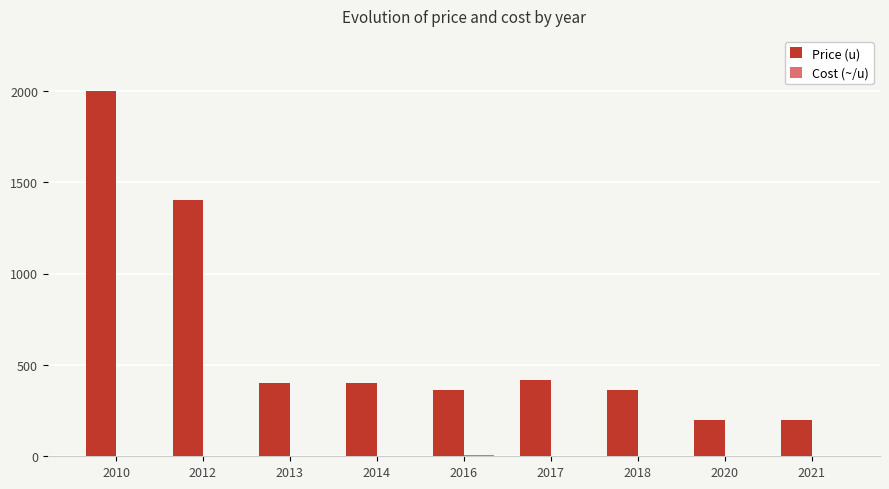

Which series has the largest total across all categories?

Price (u)